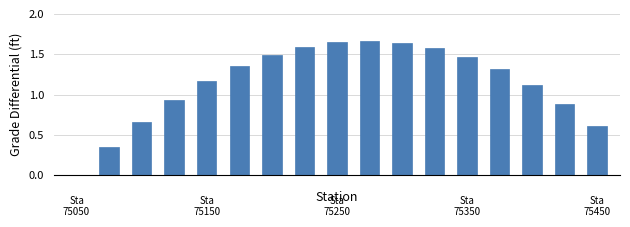

What is the sum of all values?

19.5